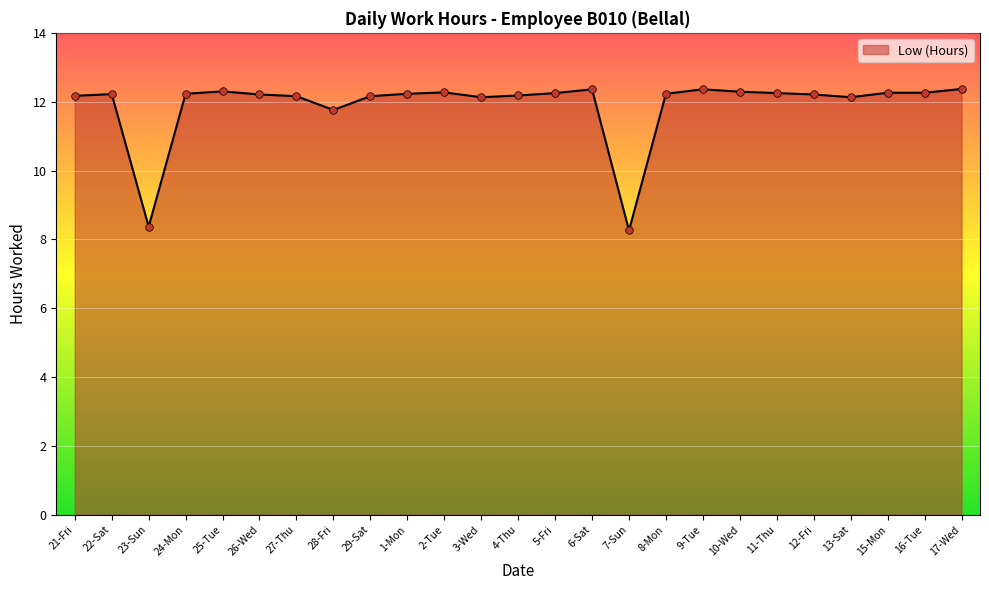

What is the change in value from 28-Fri to 29-Sat?

+0.4